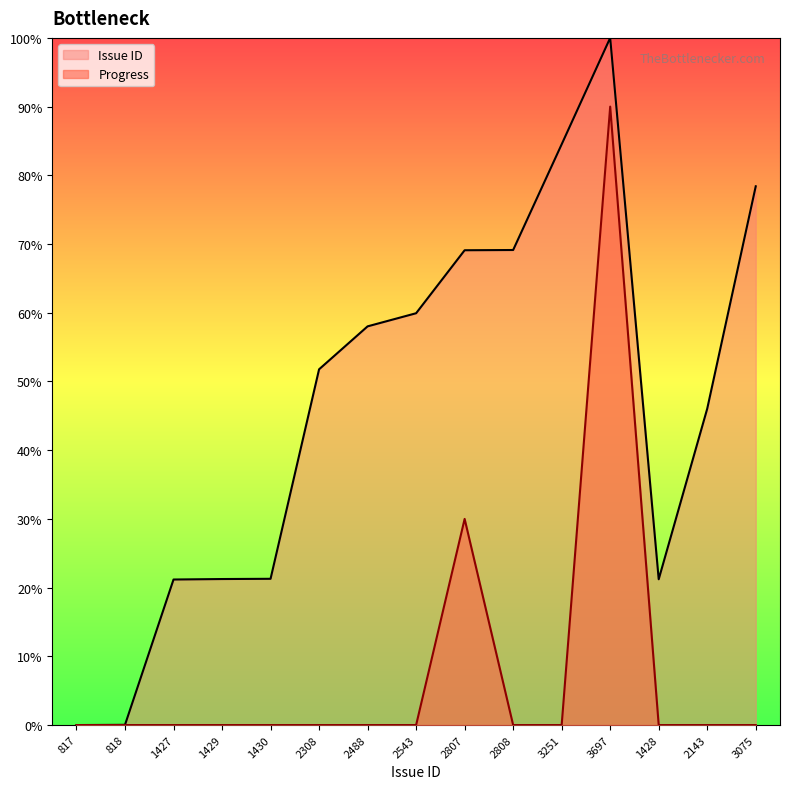

Which series changed the most between 818 and 3697?

Issue ID